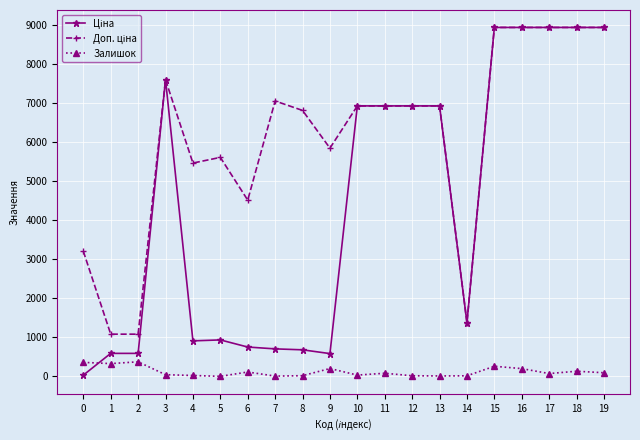

Is this an area chart (filled region under the line)?

No